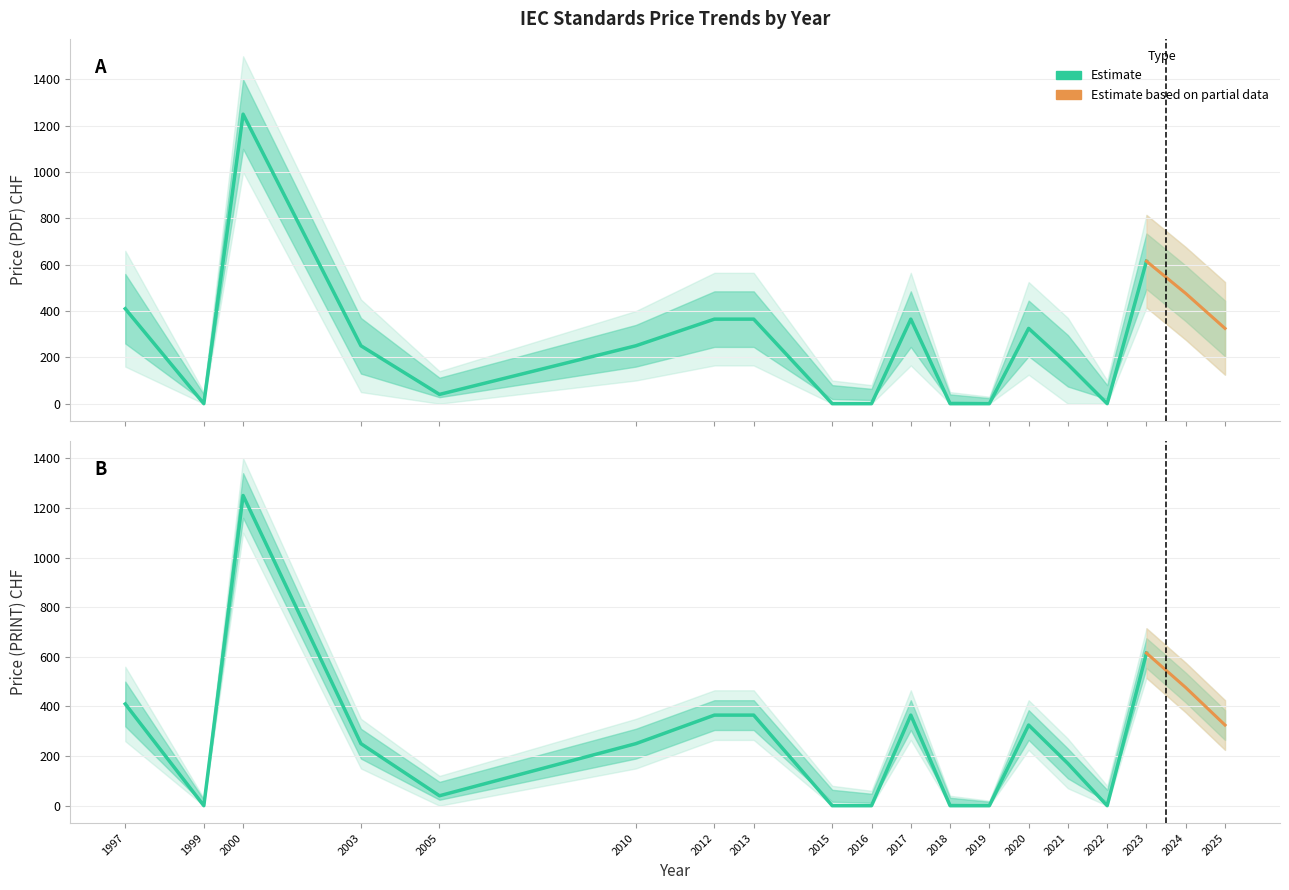

Which series has the largest total across all categories?

Price (PDF)